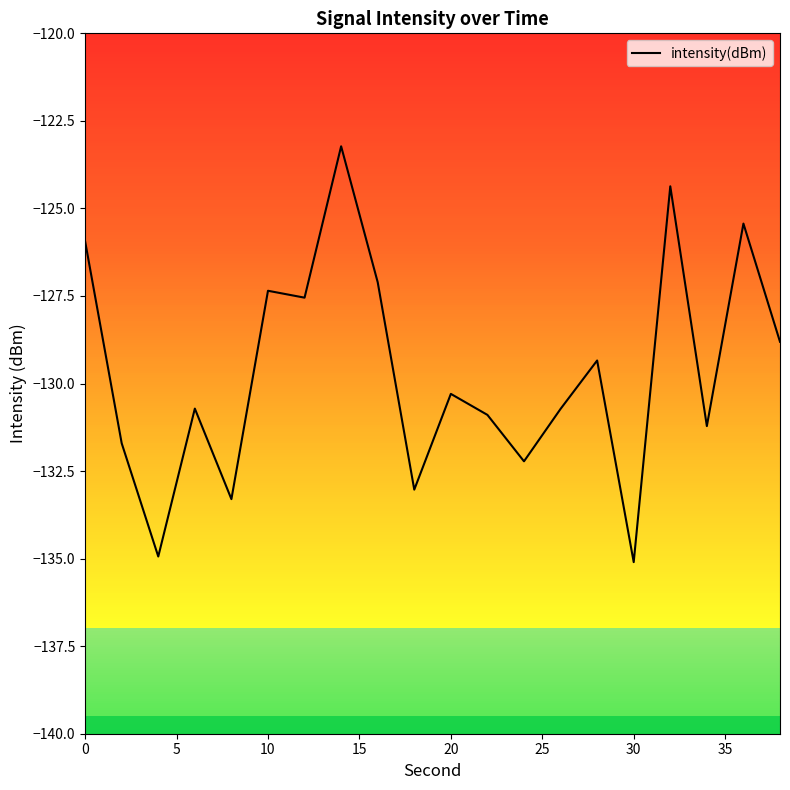

How many lines are shown in the chart?

1